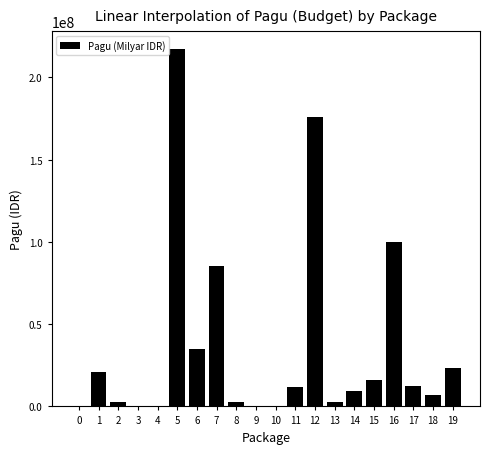

The value at 6 is 17125862. True or false?

False